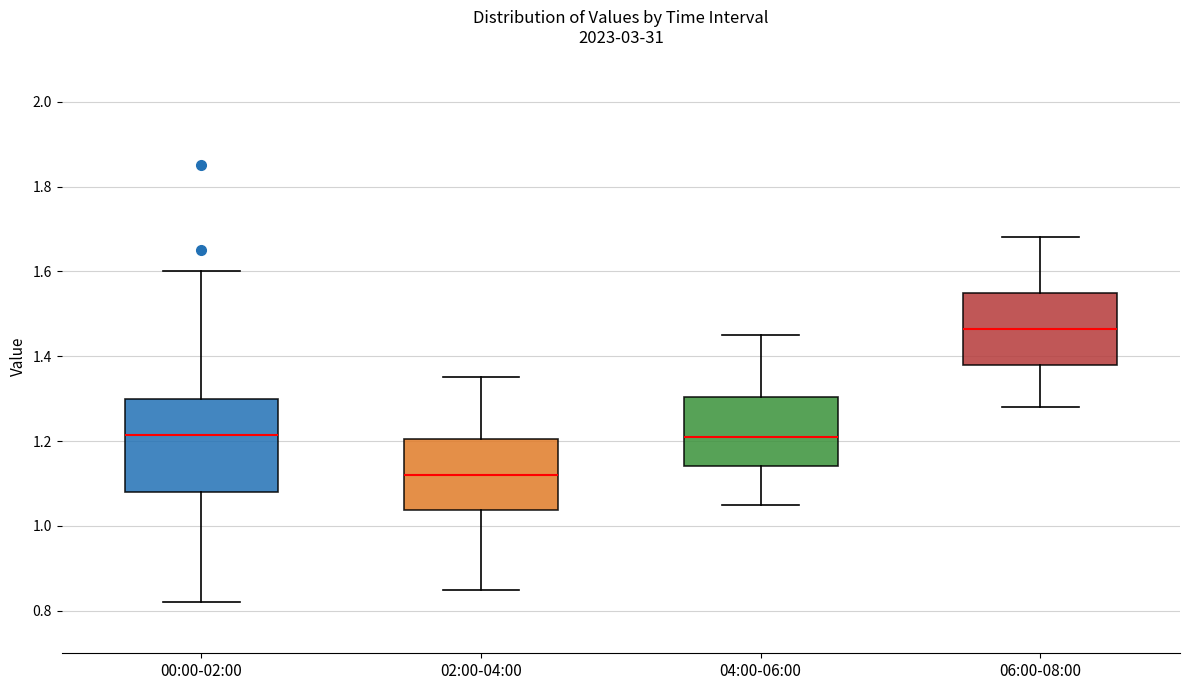

Reading left to right, read every box against the y-axis: the position of its median line, the range the box covers, and the ends of its whiskers. The values are not printed on the chart, so give them approximately, as read against the axis.

00:00-02:00: median 1.22, box 1.08 to 1.30, whiskers 0.82 to 1.60
02:00-04:00: median 1.12, box 1.04 to 1.20, whiskers 0.86 to 1.36
04:00-06:00: median 1.22, box 1.14 to 1.30, whiskers 1.06 to 1.46
06:00-08:00: median 1.46, box 1.38 to 1.56, whiskers 1.28 to 1.68